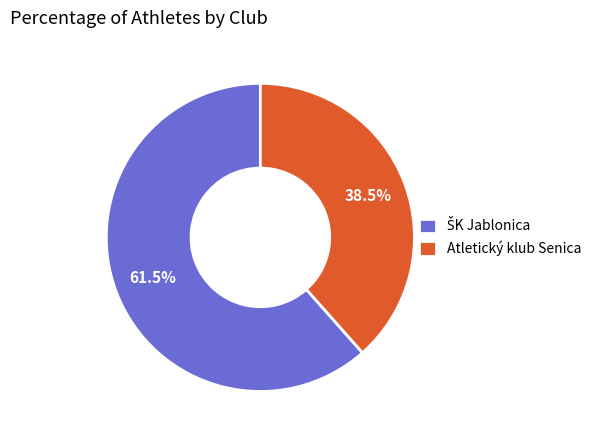

Which category has the smallest portion of the pie?

Atletický klub Senica